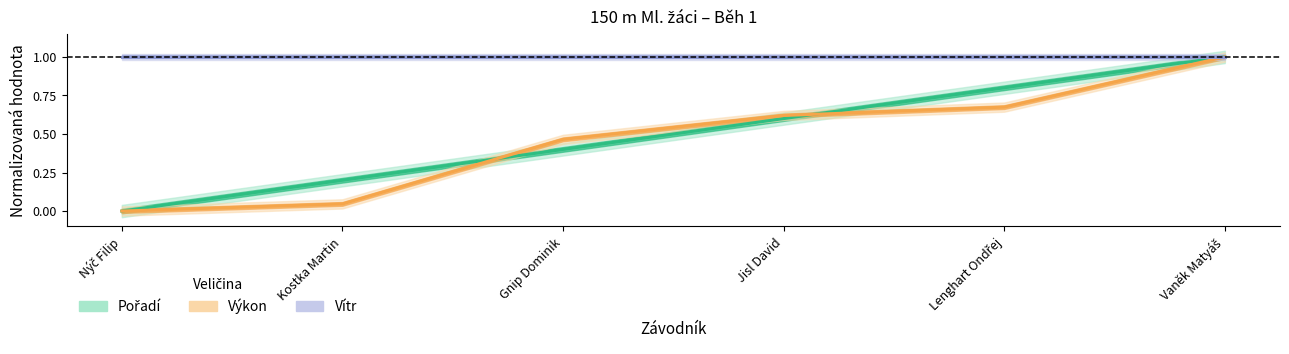

List the labels in order of Výkon value, smallest first.

Nýč Filip, Kostka Martin, Gnip Dominik, Jisl David, Lenghart Ondřej, Vaněk Matyáš